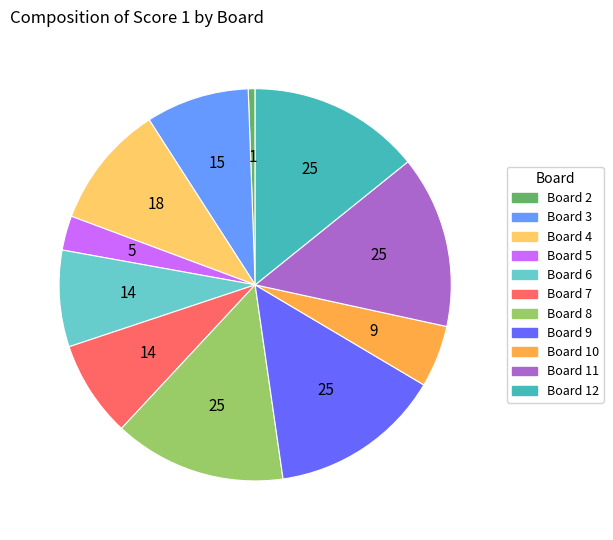

Is there any slice that represents more than half of the pie?

No